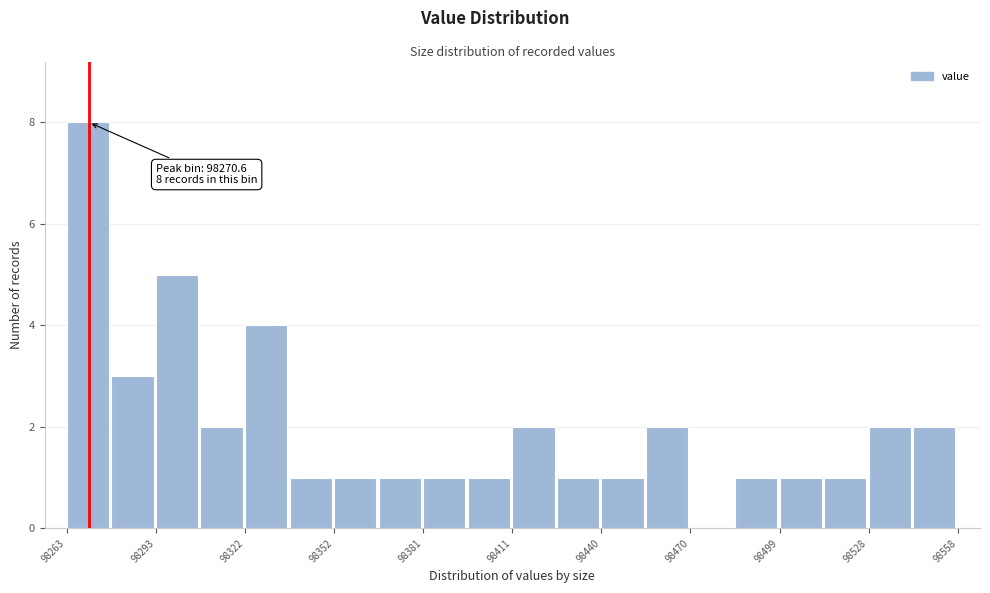

Around what value on the x-axis is the tallest bar? Give the approximate position of its centre, as read against the axis.

98270